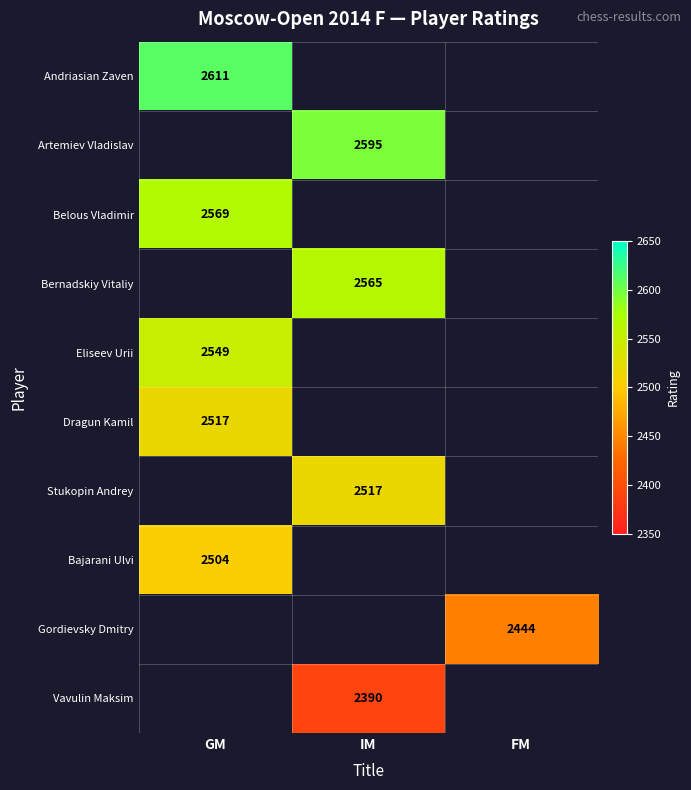

Is it true that Artemiev Vladislav equals 2595 at IM?

True